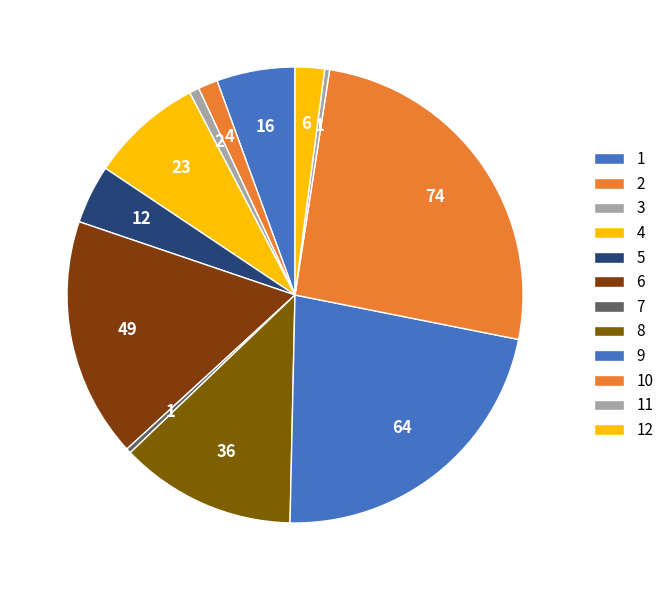

To the nearest percent, what portion does 3 represent?

1%